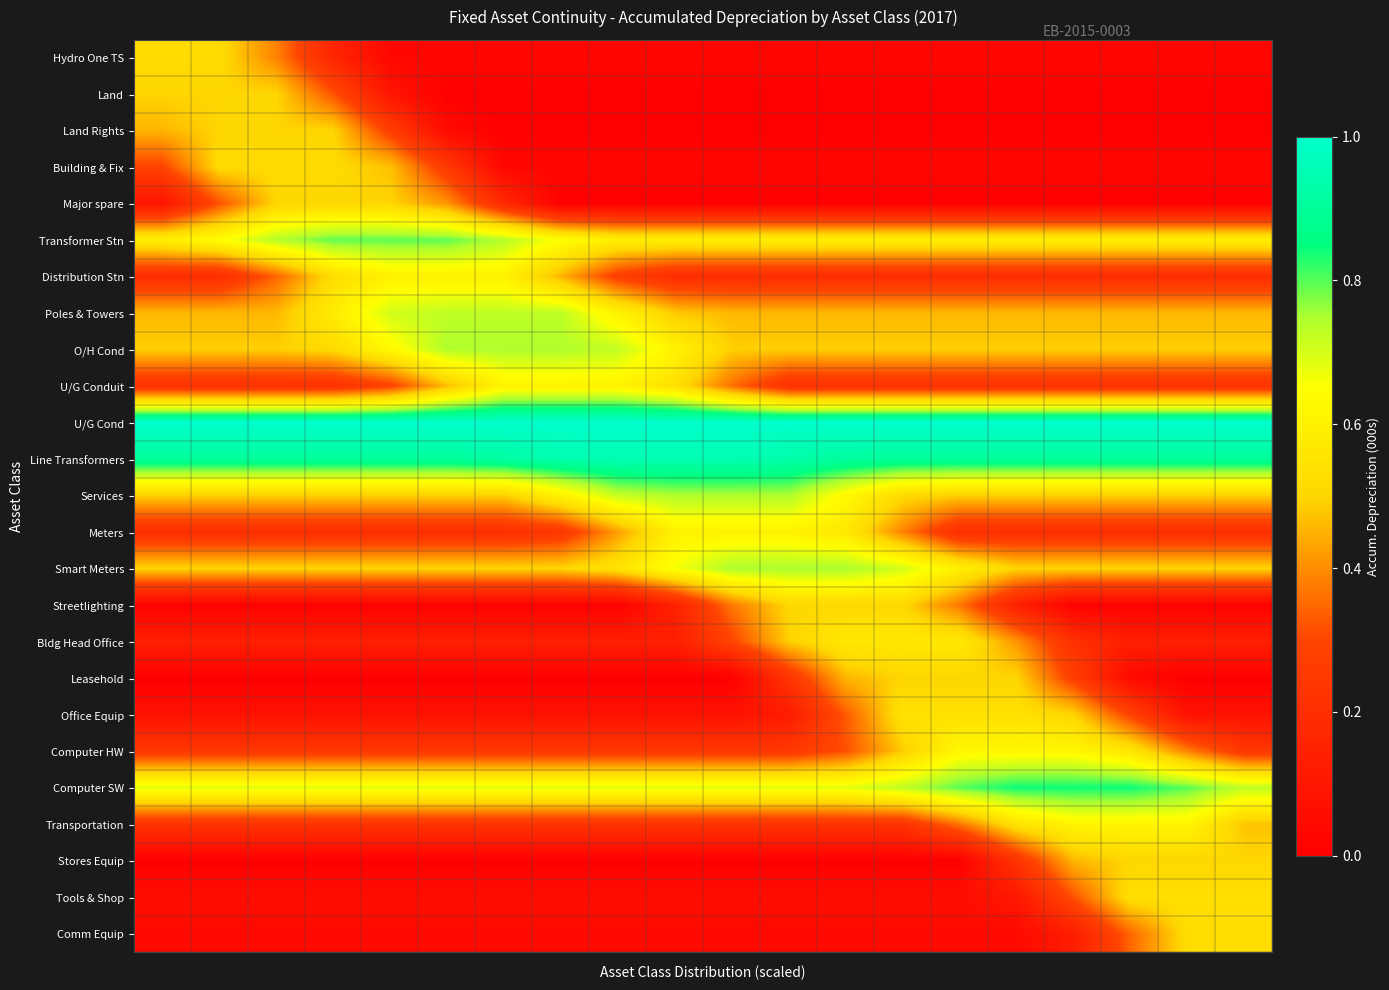

Rank the series by their maximum value, from lowest to highest.

Land, Land Rights, Major spare, Leasehold, Stores Equip, Streetlighting, Building & Fix, Hydro One TS, Comm Equip, Tools & Shop, Office Equip, Bldg Head Office, Distribution Stn, Meters, U/G Conduit, Transportation, Computer HW, Poles & Towers, Services, O/H Cond, Smart Meters, Transformer Stn, Computer SW, Line Transformers, U/G Cond